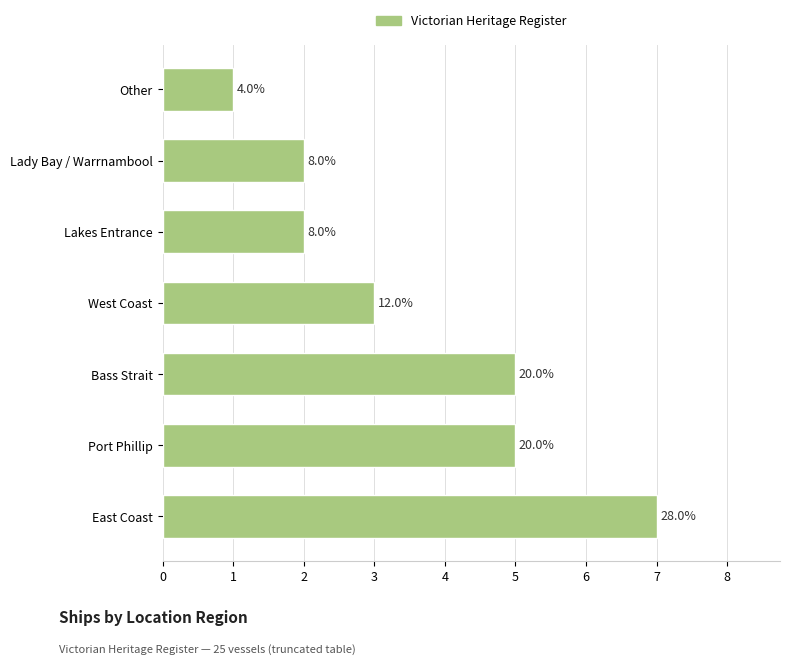

What is the average value?

4